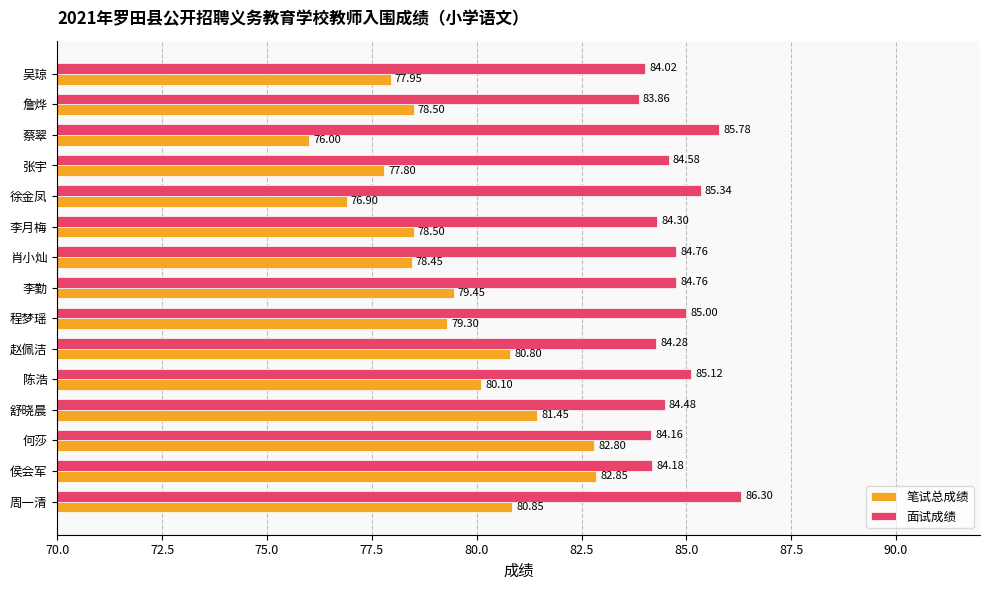

At which label is 笔试总成绩 closest to 79?

程梦瑶